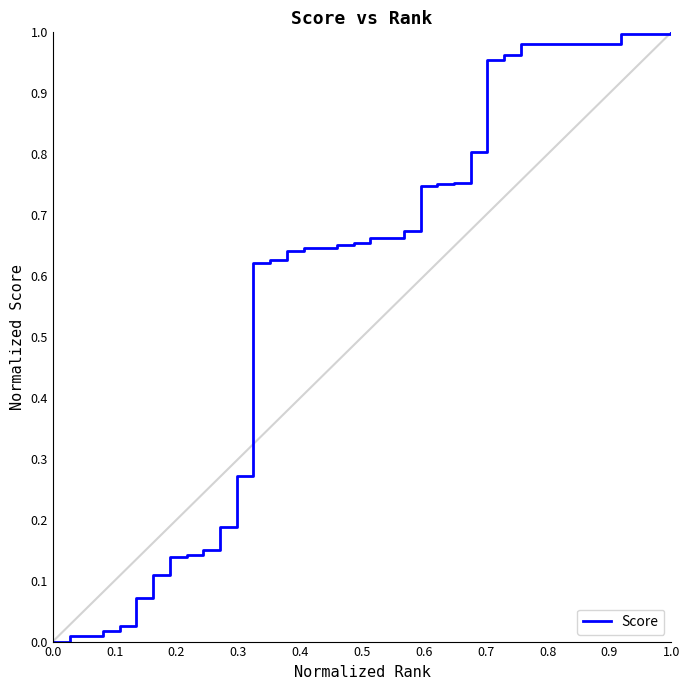

What is the difference between the second highest and minimum values?

1.0